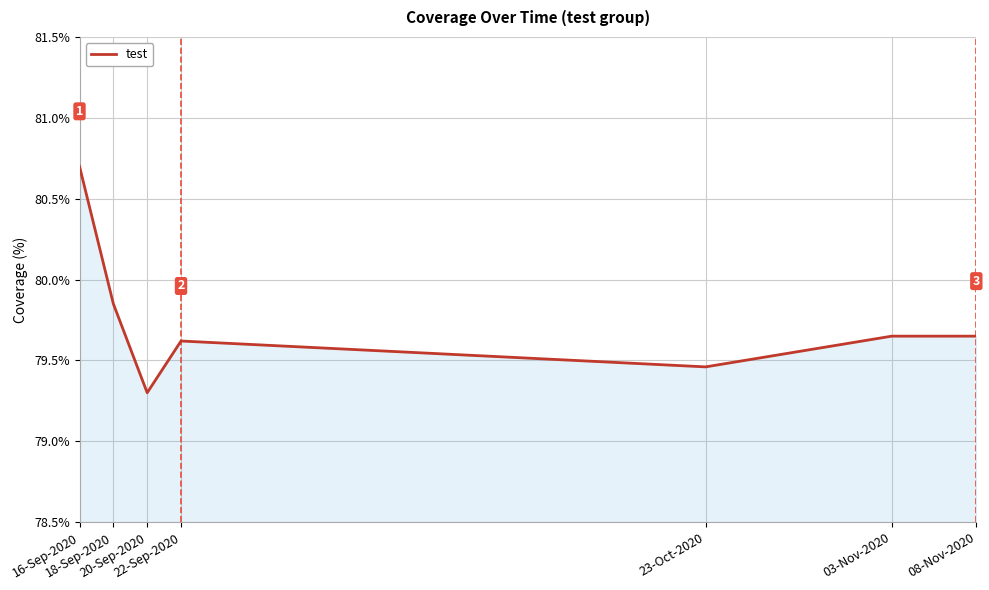

What is the change in value from 18-Sep-2020 to 08-Nov-2020?

-0.2